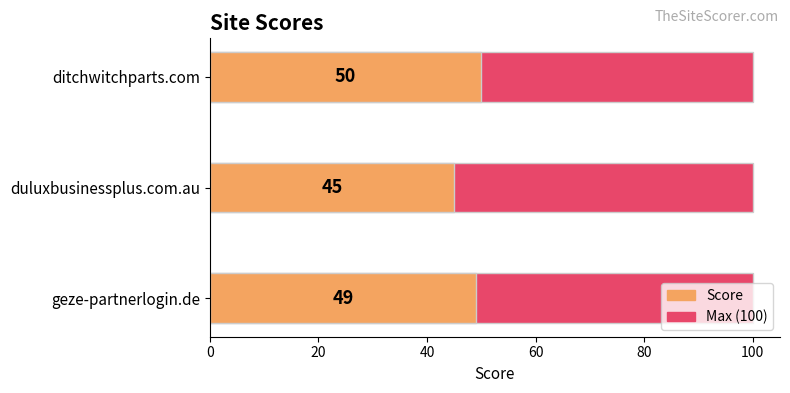

What are all the series names shown in the legend?

Max (100), Score